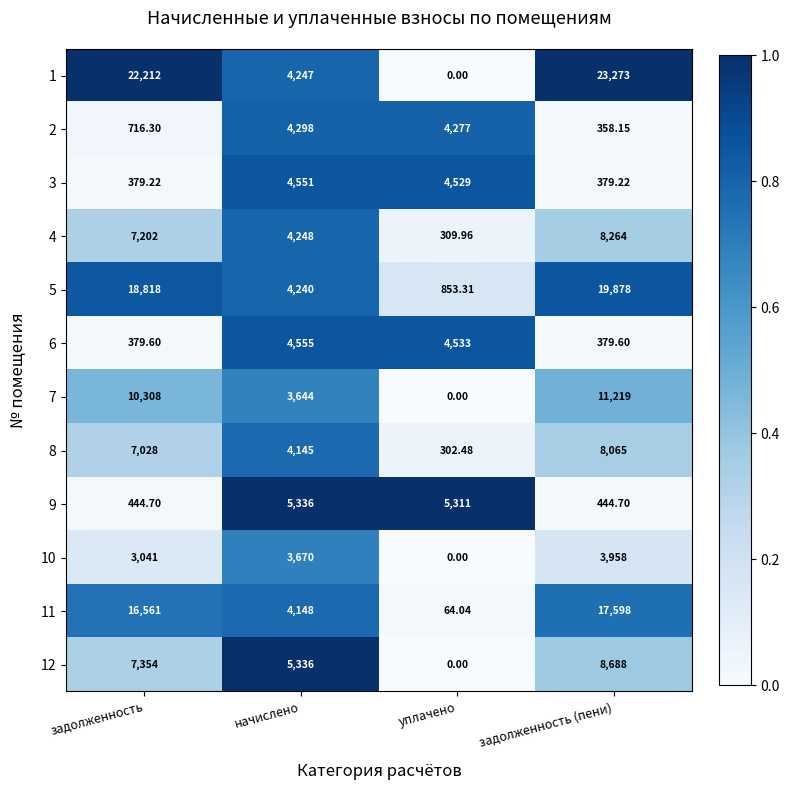

Which label corresponds to the largest value in the chart?

задолженность (пени)